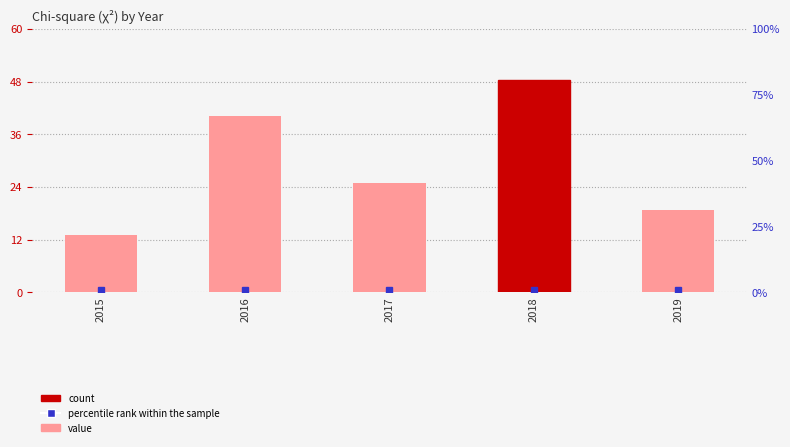

Approximately how many times larger is the value at 2015 compared to 2017?

0.5